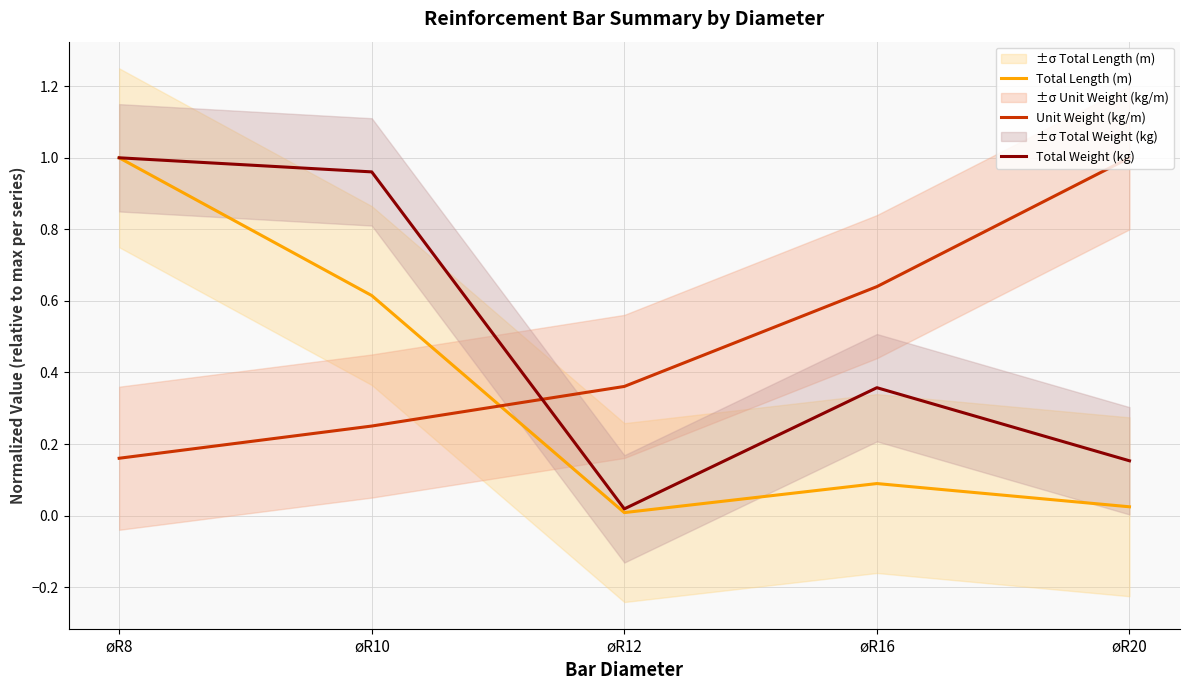

Reading left to right, what are all the values shown in this chart?

Total Length (m): øR8=1.0	øR10=0.6	øR12=0.0	øR16=0.1	øR20=0.0
Unit Weight (kg/m): øR8=0.2	øR10=0.3	øR12=0.4	øR16=0.6	øR20=1.0
Total Weight (kg): øR8=1.0	øR10=1.0	øR12=0.0	øR16=0.4	øR20=0.2